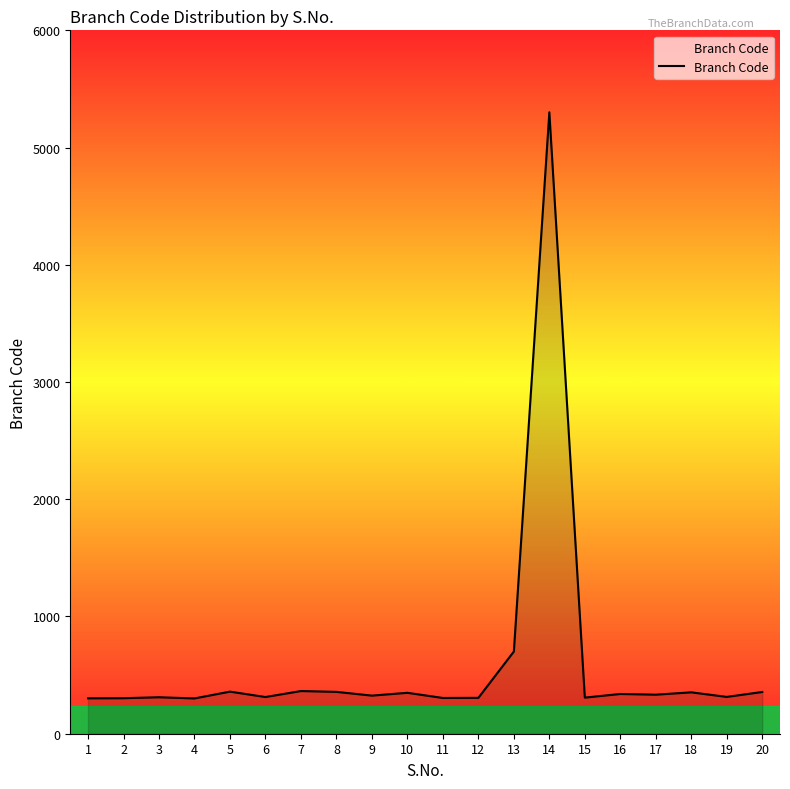

What is the maximum value shown in the chart?

5301